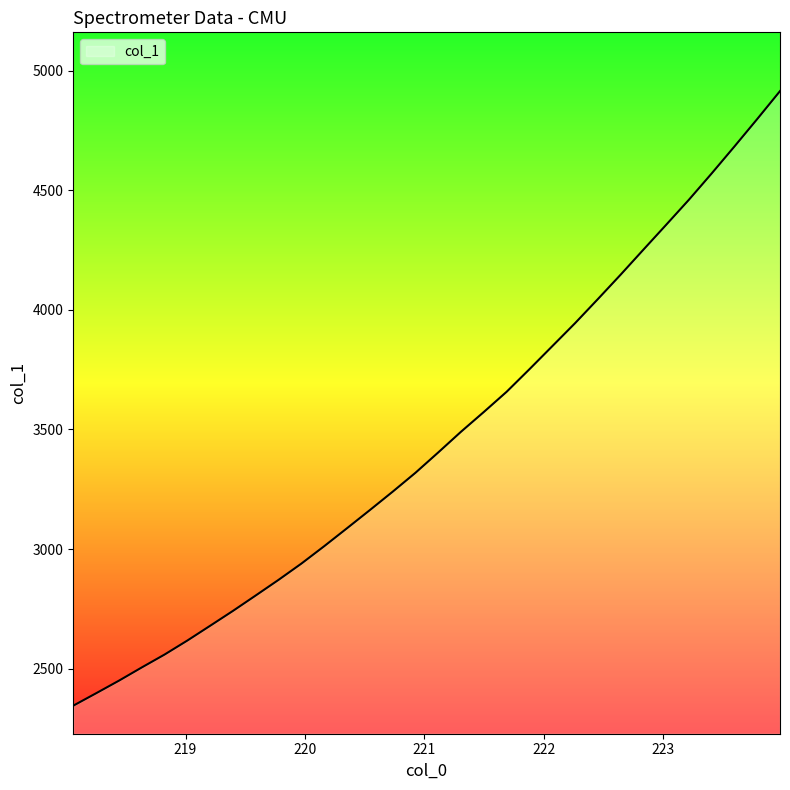

What is the difference between the maximum and minimum values?

2569.2